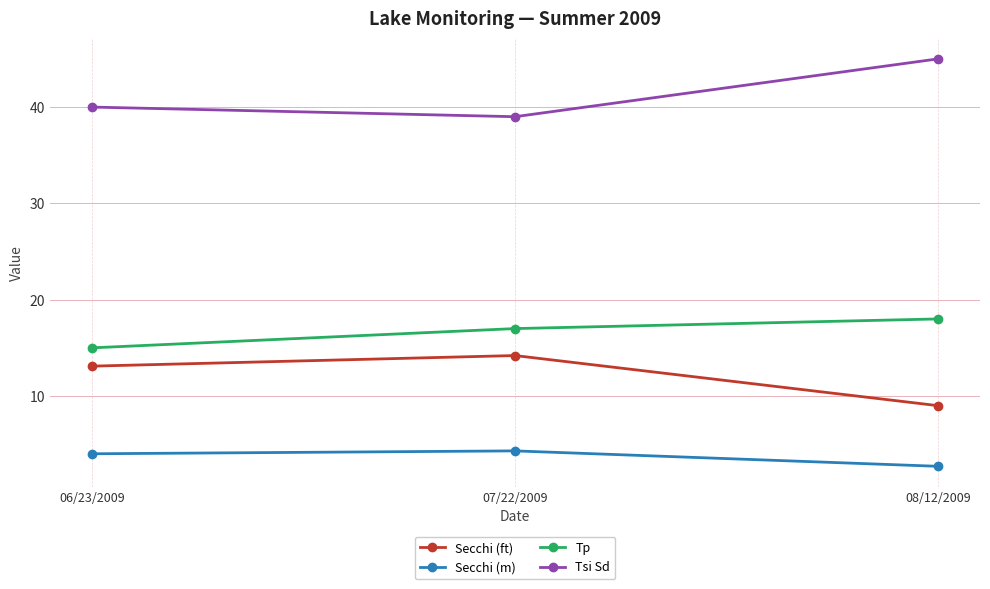

Reading left to right, list all the values displayed in this chart.

Secchi (ft): 06/23/2009=13.1	07/22/2009=14.2	08/12/2009=9.0
Secchi (m): 06/23/2009=4.0	07/22/2009=4.3	08/12/2009=2.7
Tp: 06/23/2009=15.0	07/22/2009=17.0	08/12/2009=18.0
Tsi Sd: 06/23/2009=40.0	07/22/2009=39.0	08/12/2009=45.0